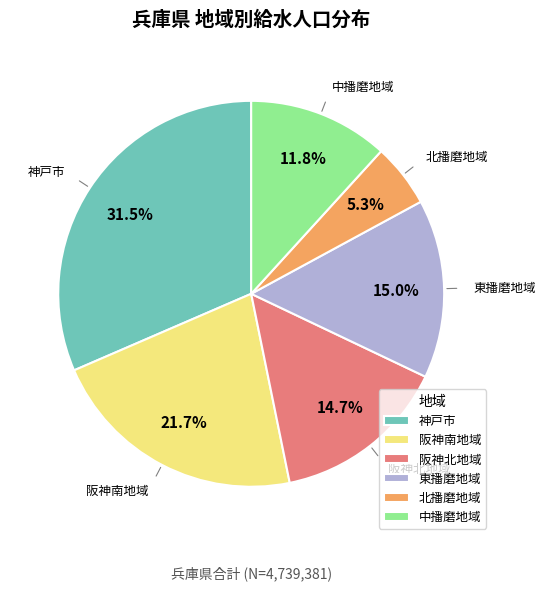

What percentage is NOT represented by 北播磨地域?

94.7%